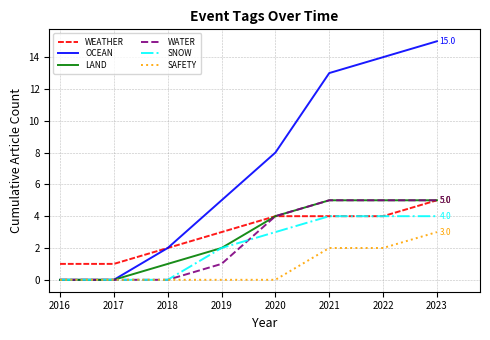

Which series has the largest total across all categories?

OCEAN